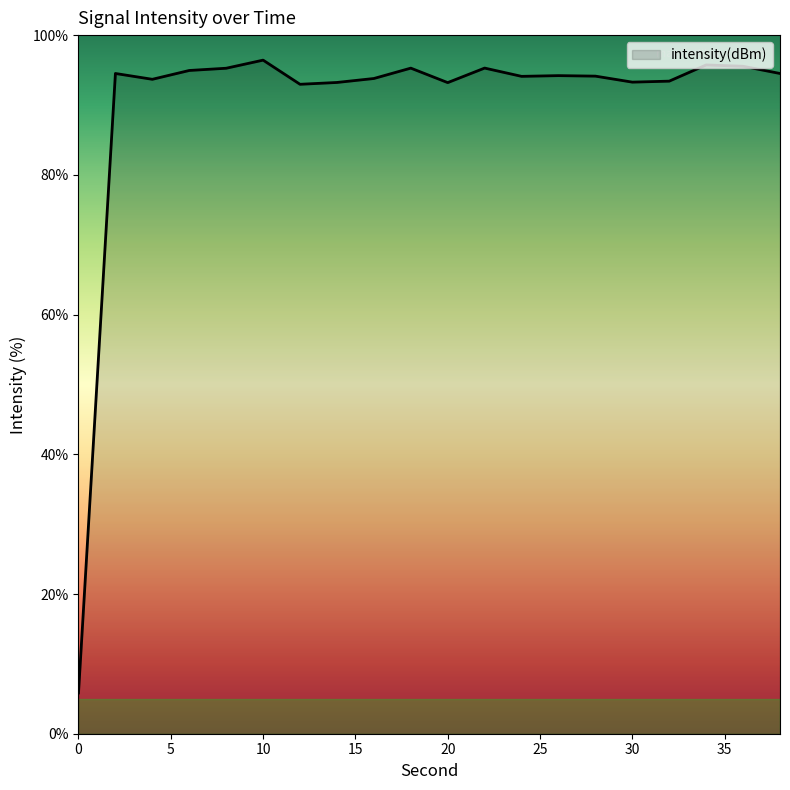

How many lines are shown in the chart?

1